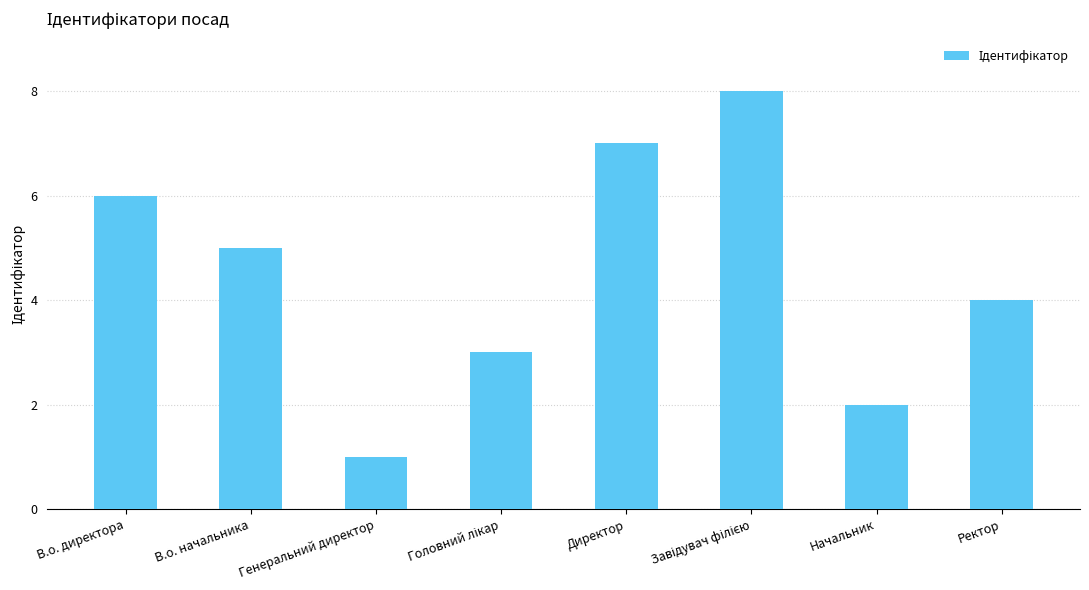

How many data points does each series have?

8